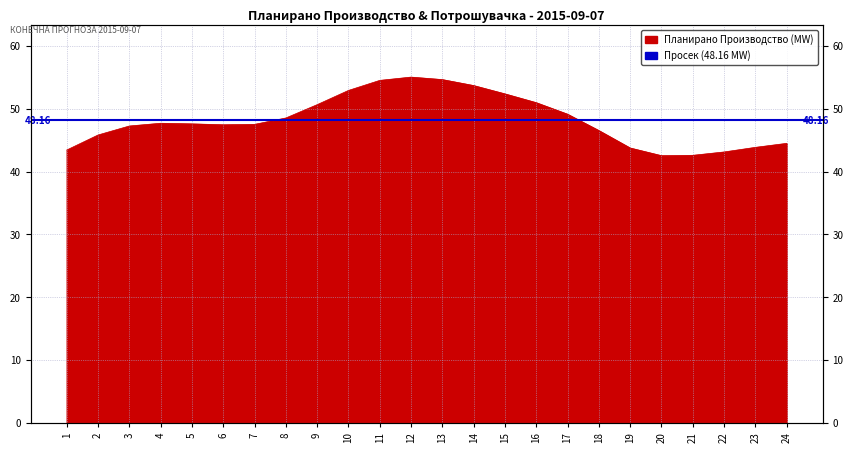

What is the change in value from 5 to 18?

-1.1